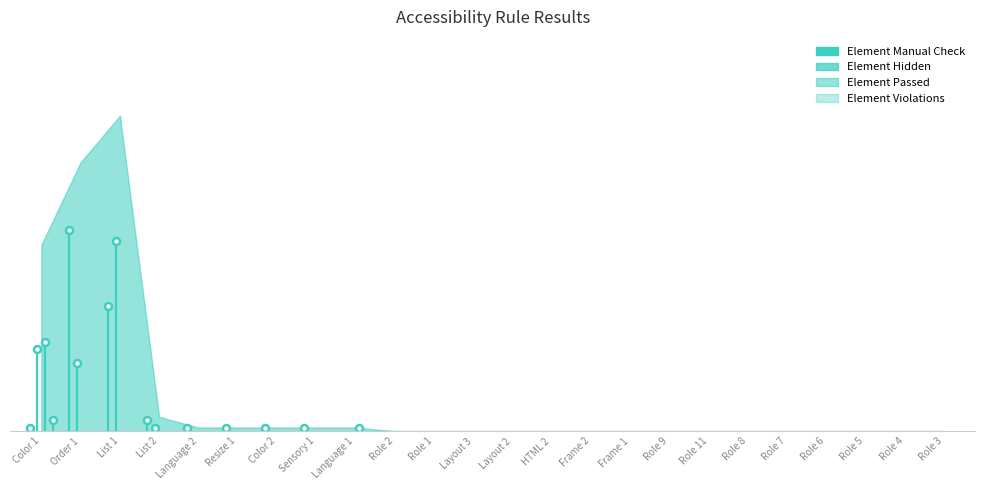

What is the label of the 10th point from the left?

Role 2